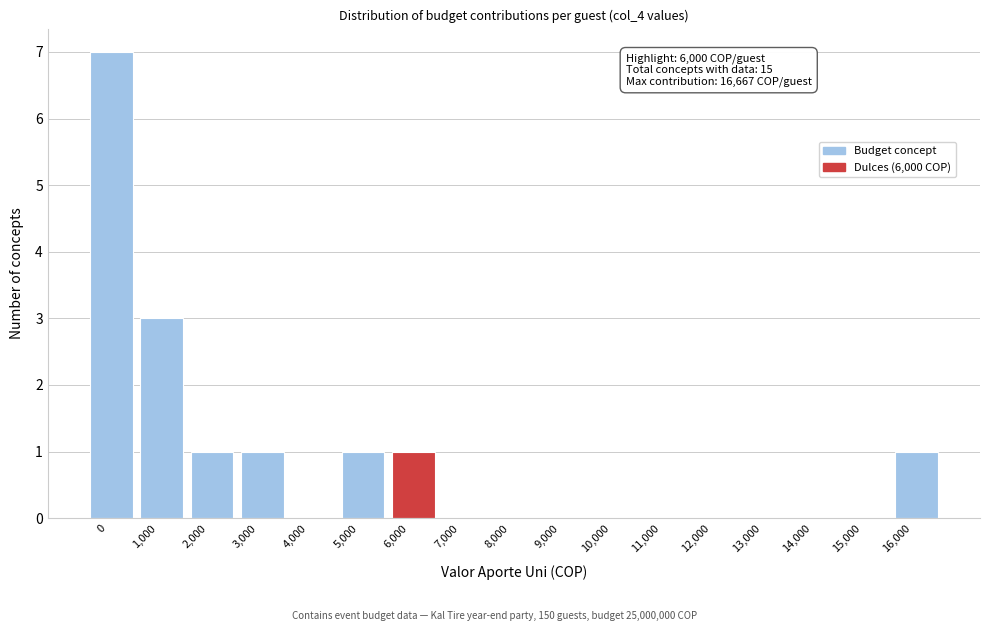

Reading left to right, transcribe all the data shown in this chart.

0=7	1,000=3	2,000=1	3,000=1	4,000=0	5,000=1	6,000=1	7,000=0	8,000=0	9,000=0	10,000=0	11,000=0	12,000=0	13,000=0	14,000=0	15,000=0	16,000=1